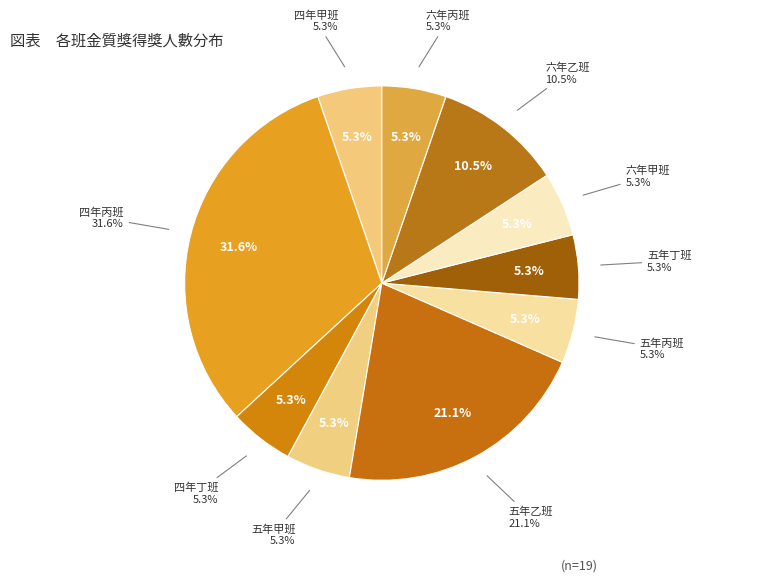

Does 四年丙班 represent more than half of the total?

No